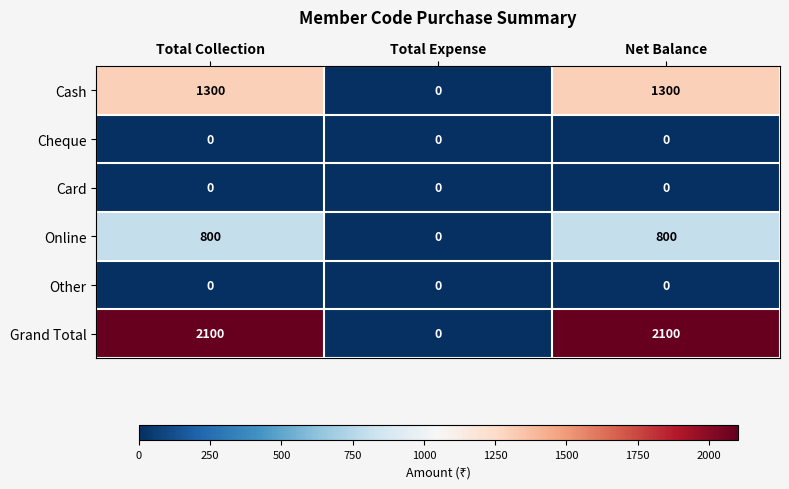

Reading right to left, what are all the values shown in this chart?

Cash: 1300	0	1300
Cheque: 0	0	0
Card: 0	0	0
Online: 800	0	800
Other: 0	0	0
Grand Total: 2100	0	2100